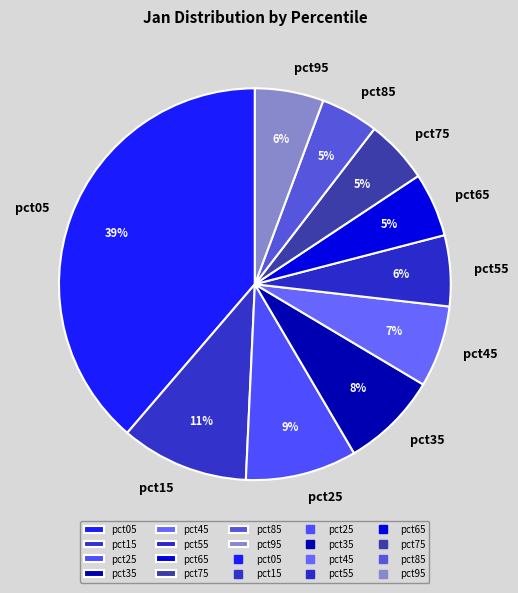

What is the largest slice in the pie chart?

pct05